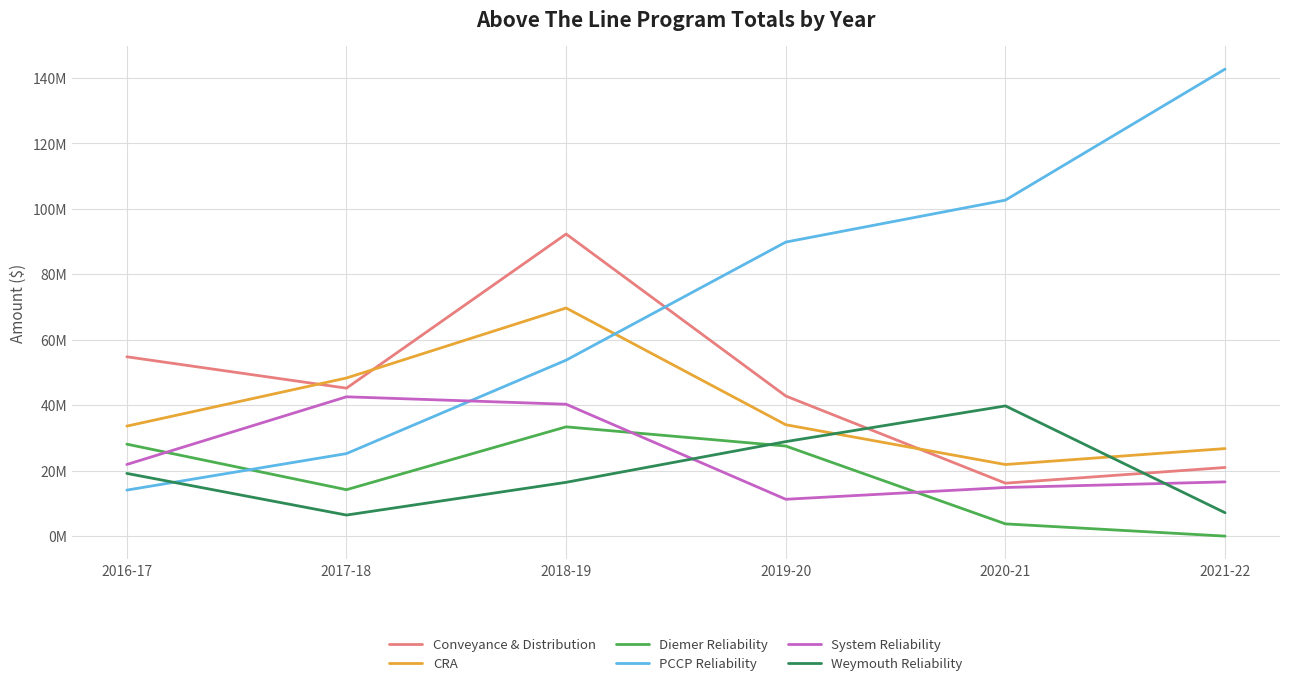

At which label does PCCP Reliability first exceed 89821923?

2020-21